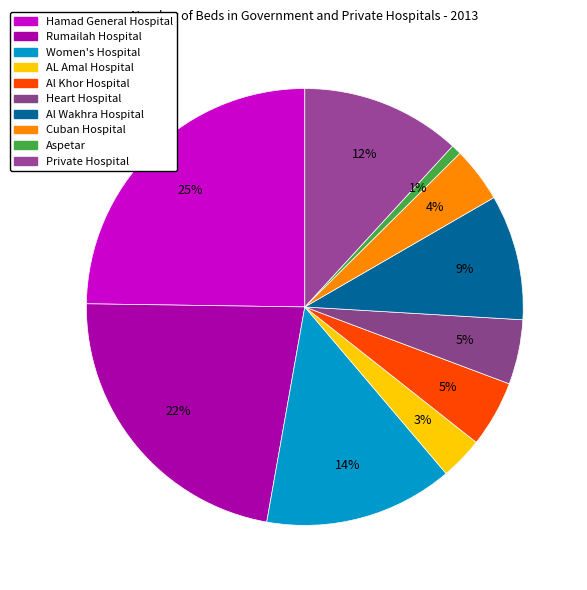

What percentage is the Al Khor Hospital slice, to the nearest percent?

5%